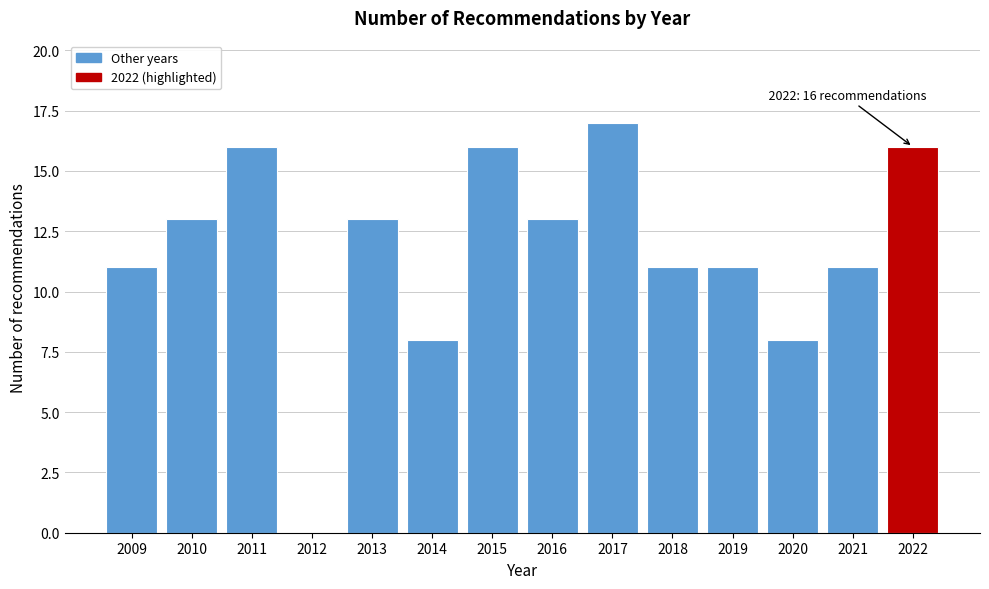

Reading right to left, list all the values displayed in this chart.

2022=16	2021=11	2020=8	2019=11	2018=11	2017=17	2016=13	2015=16	2014=8	2013=13	2012=0	2011=16	2010=13	2009=11